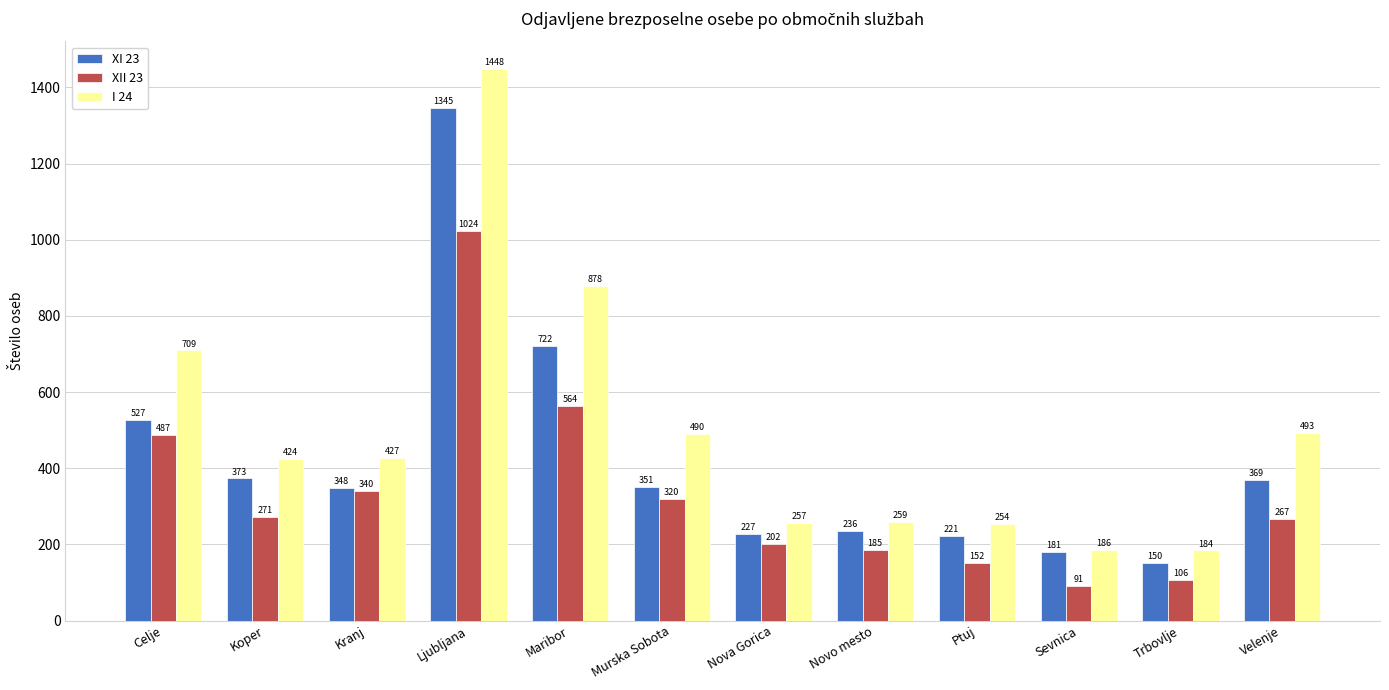

What are all the series names shown in the legend?

XI 23, XII 23, I 24